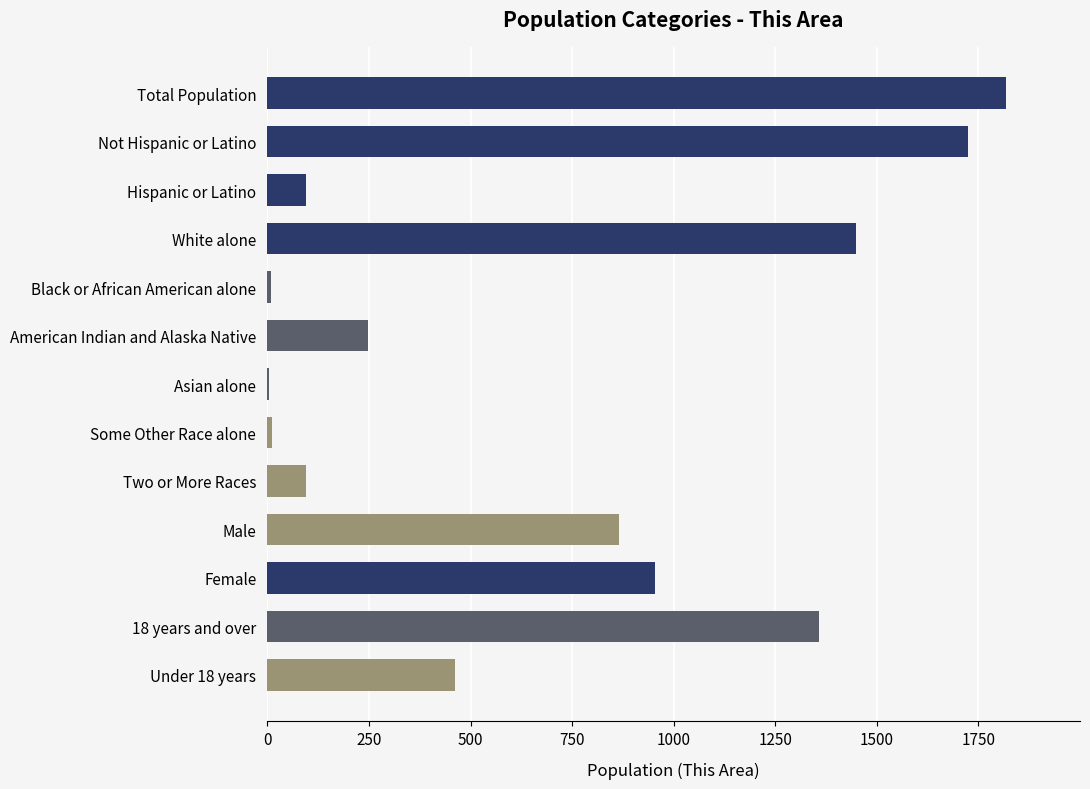

What is the ratio of the value at White alone to the value at Hispanic or Latino?

15.4